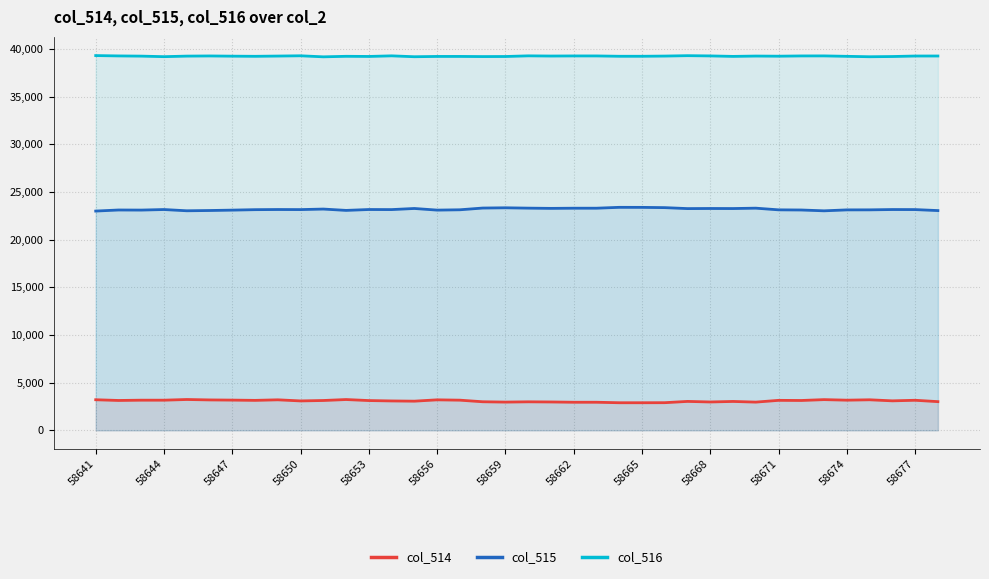

Which category has the highest value in the col_516 series?

58641